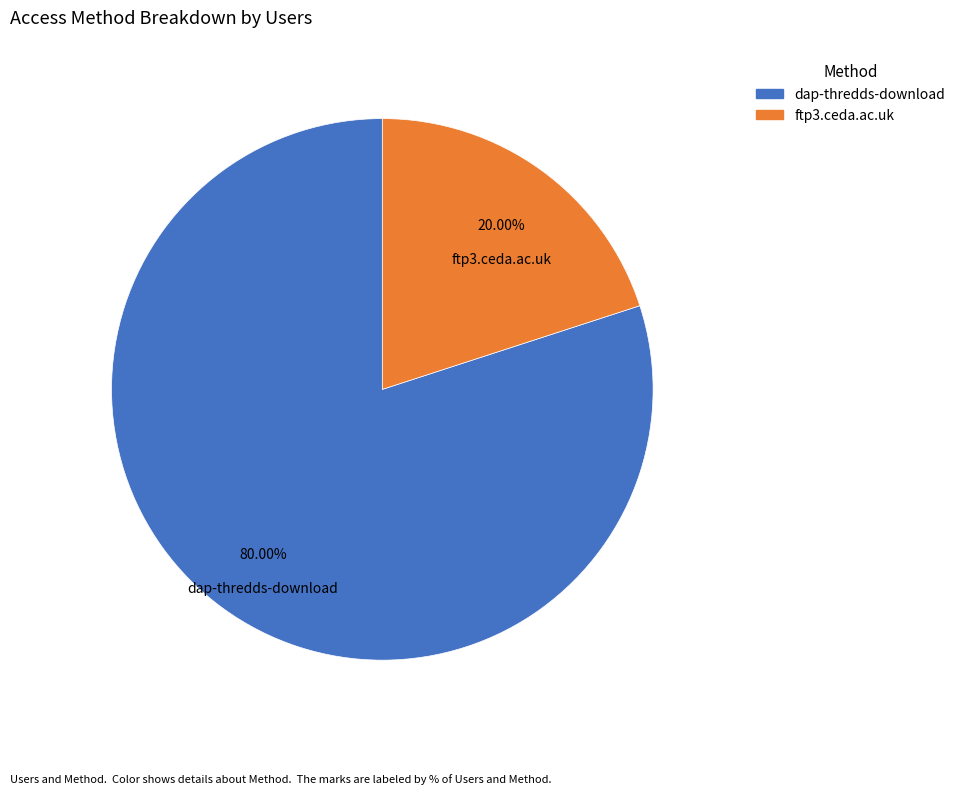

Which slice is the smallest?

ftp3.ceda.ac.uk